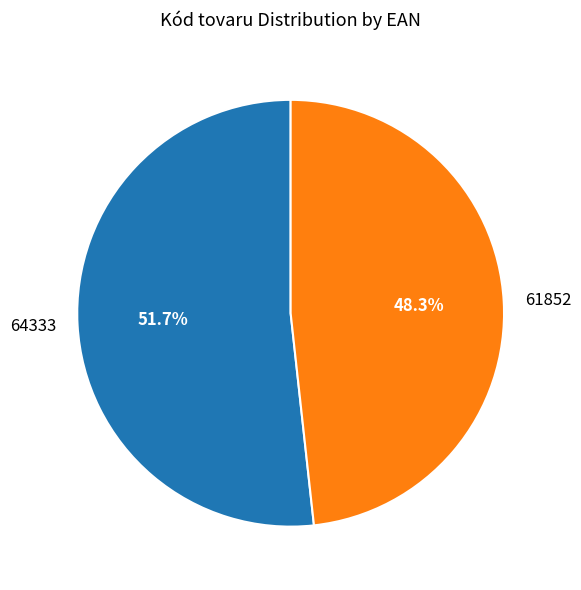

What percentage is the 61852 slice, to the nearest percent?

48%